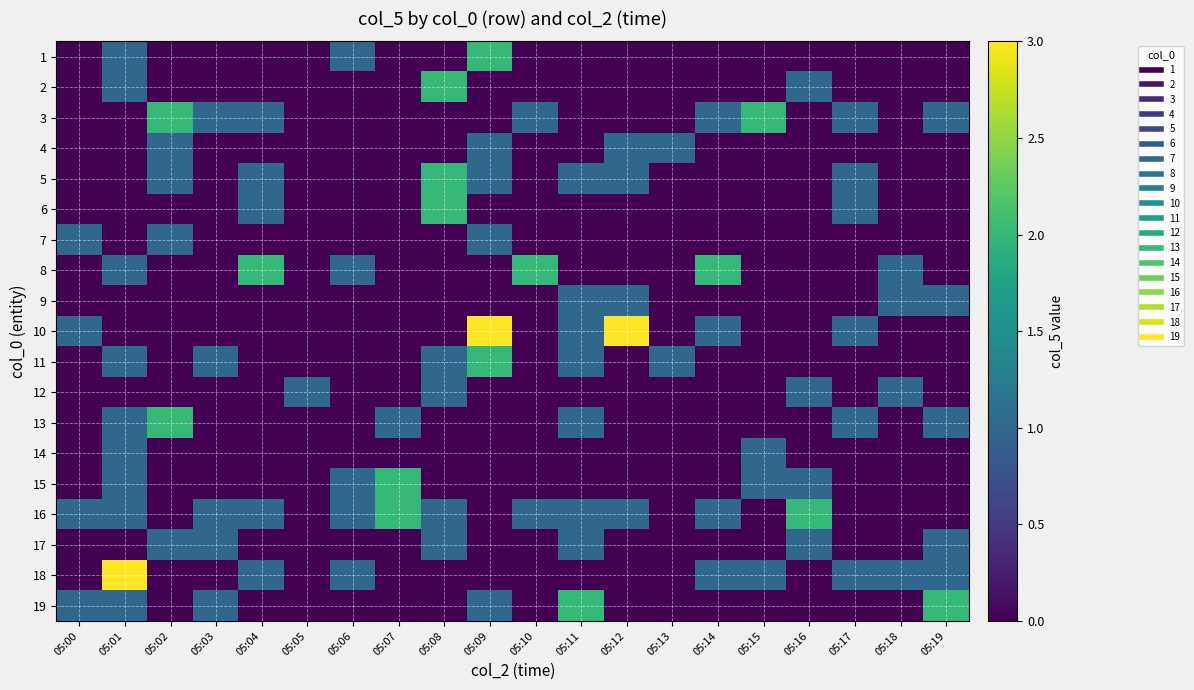

Rank the series at 05:13 from lowest to highest value.

1, 2, 3, 5, 6, 7, 8, 9, 10, 12, 13, 14, 15, 16, 17, 18, 19, 4, 11